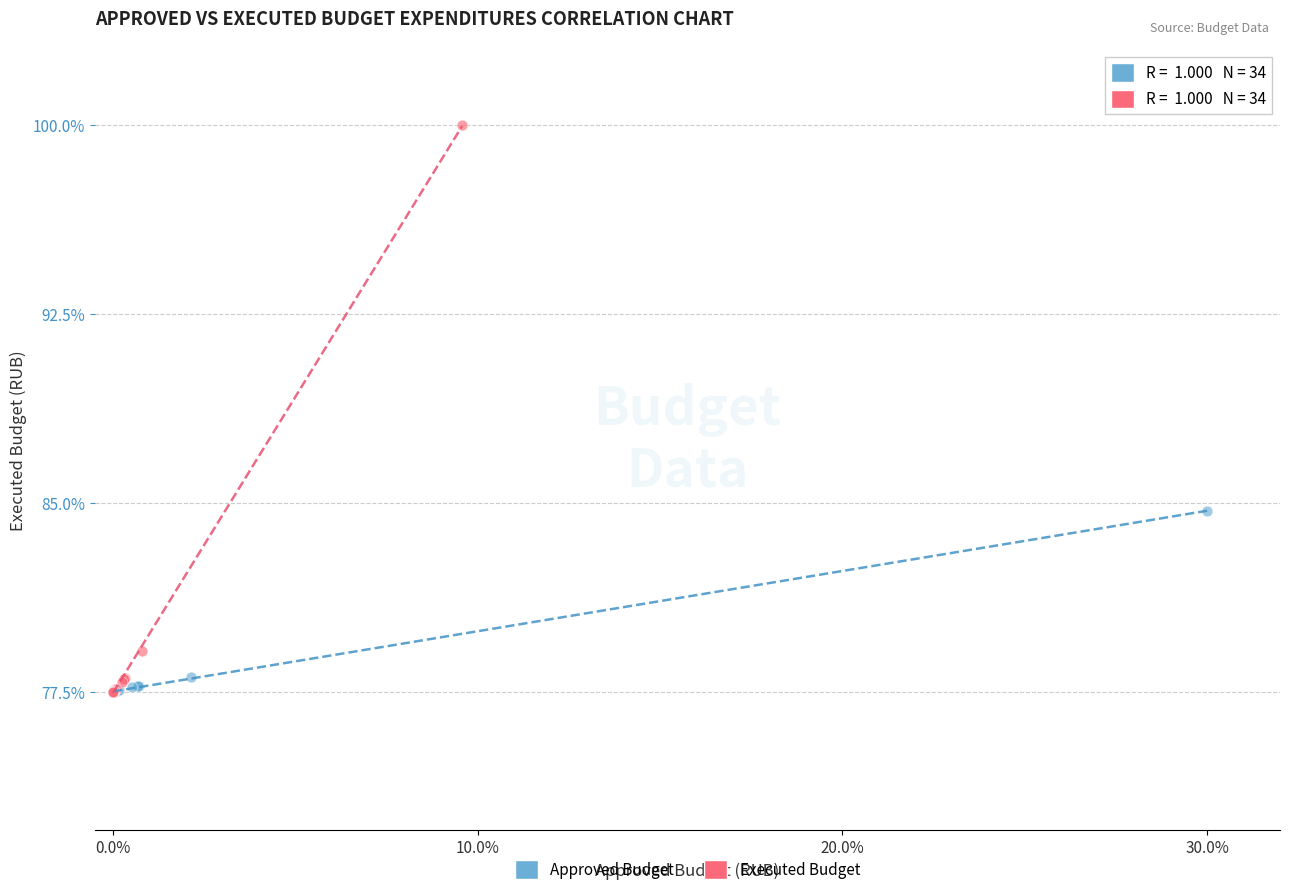

Which series contains the highest Y value?

Executed Budget